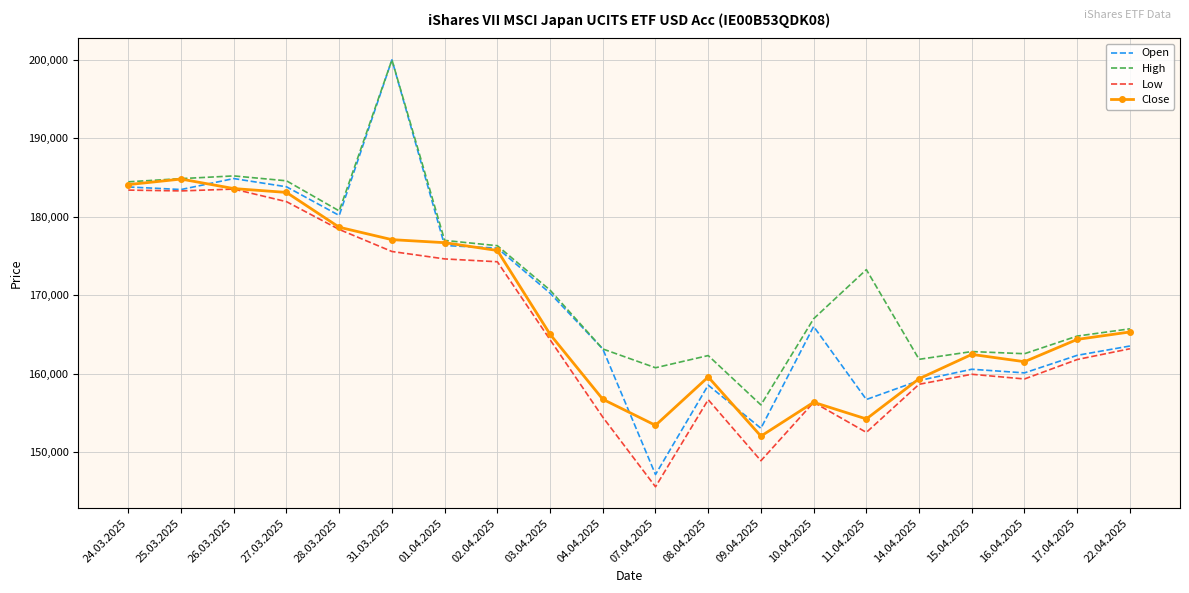

Is the value of High at 26.03.2025 greater than the value of Close at 27.03.2025?

Yes